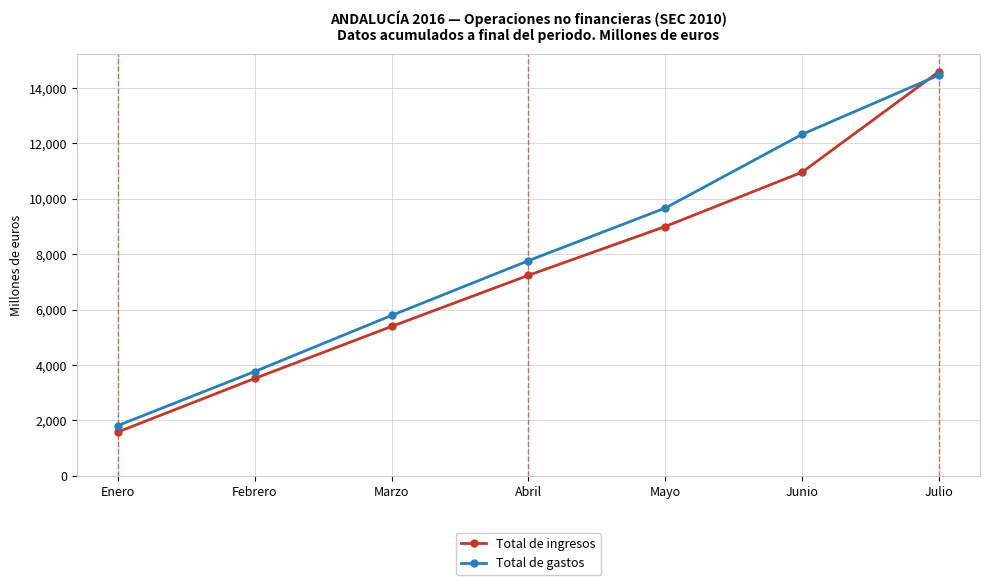

Rank the series at Abril from lowest to highest value.

Total de ingresos, Total de gastos